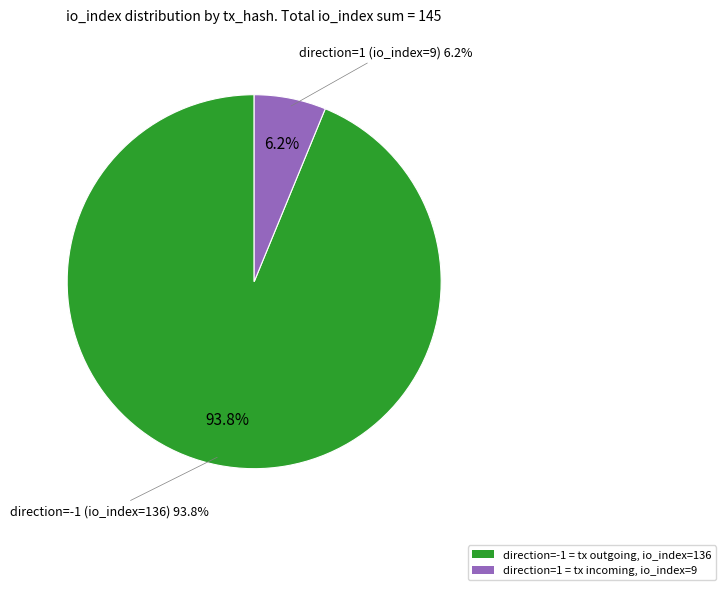

True or false: direction=1 (io_index=9) accounts for 6% of the total.

True